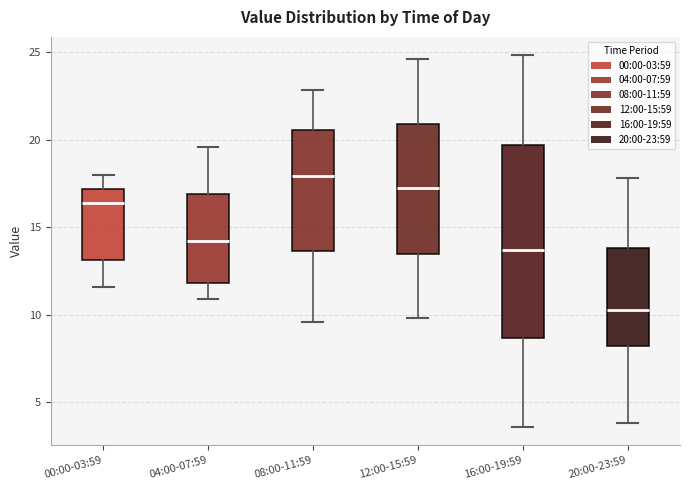

Comparing the boxes themselves (not the whiskers), which one is the tallest?

16:00-19:59